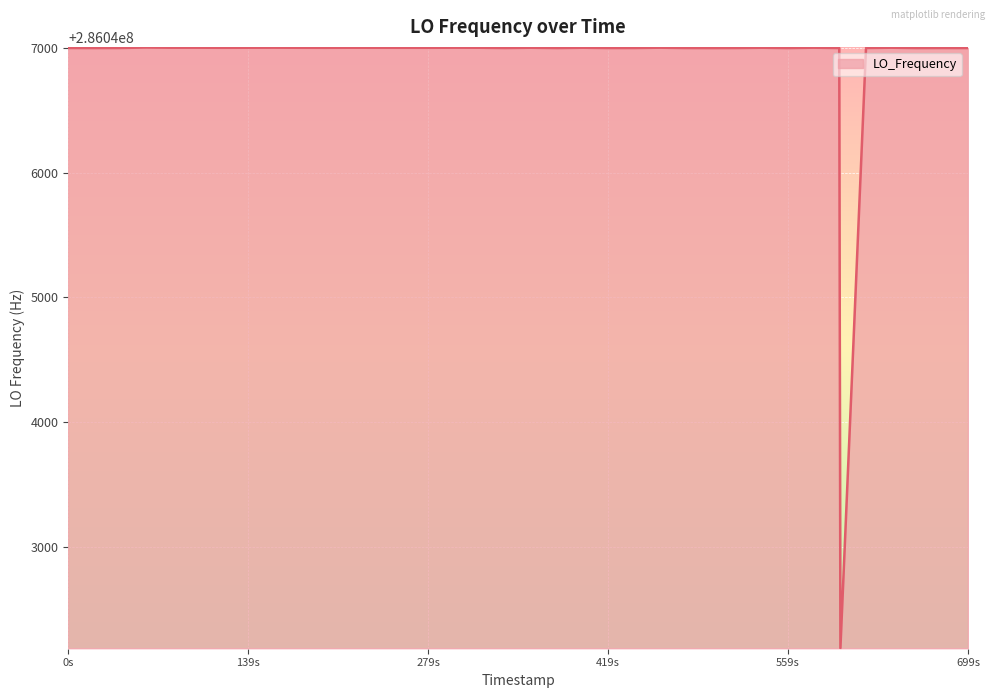

Does the chart display data point markers on the line(s)?

No